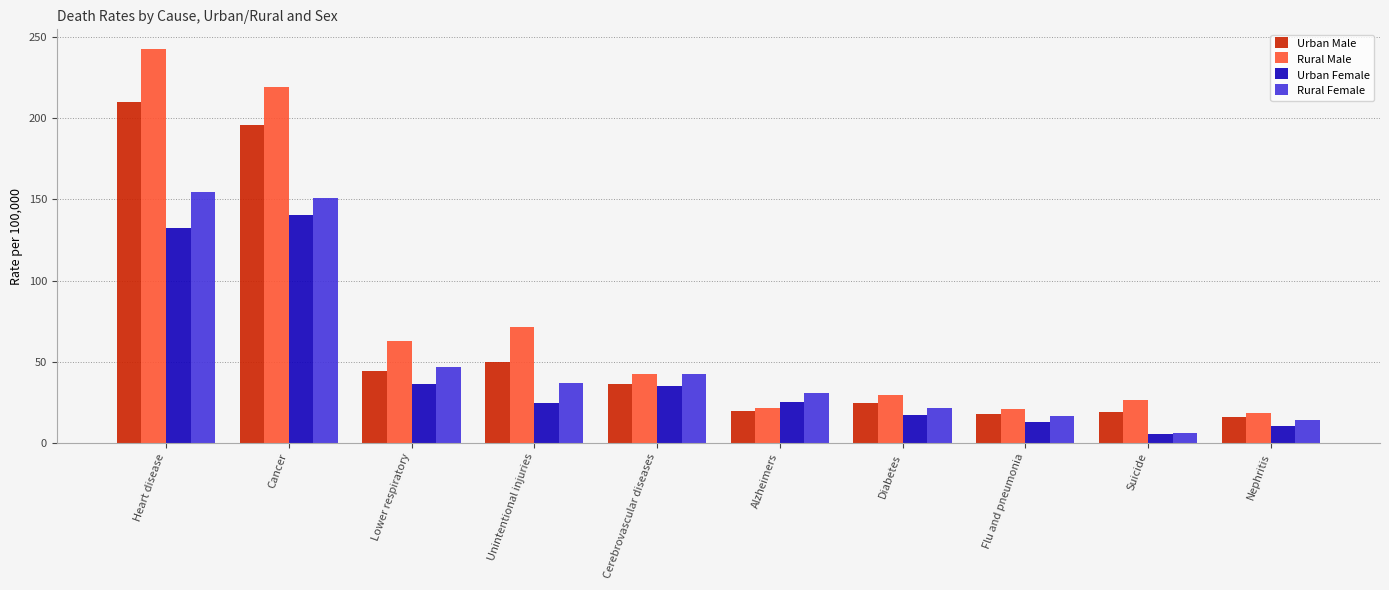

List the series in order of their overall mean, highest first.

Rural Male, Urban Male, Rural Female, Urban Female